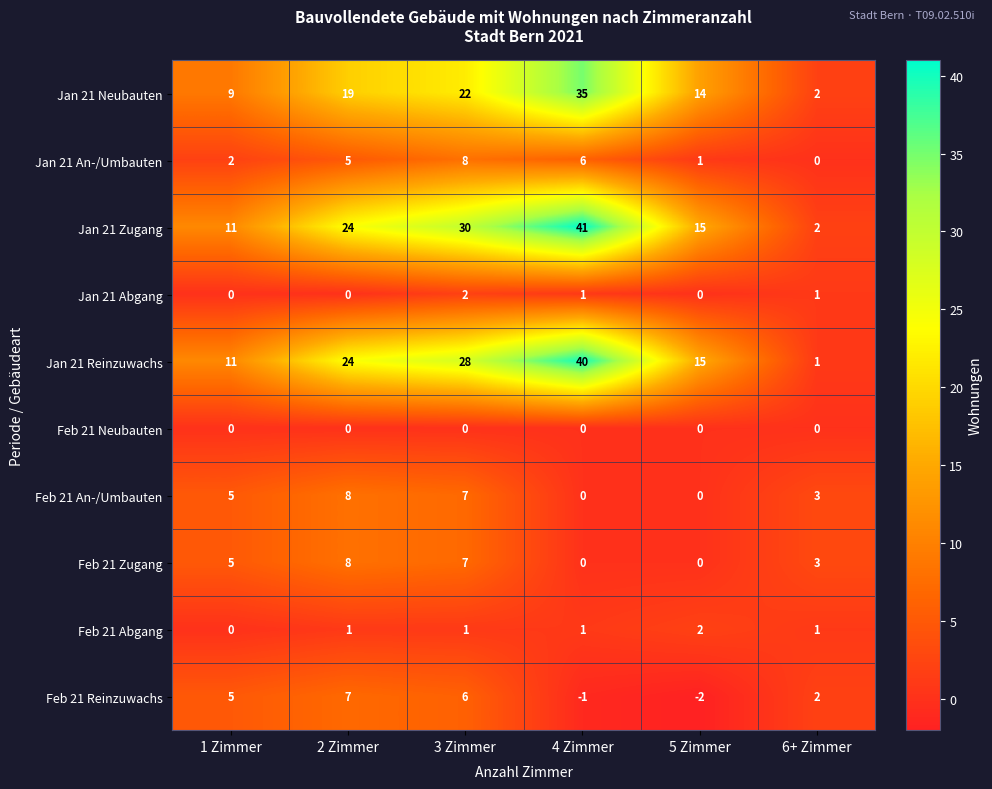

Count the Feb 21 An-/Umbauten values in the range 0 to 7.

5